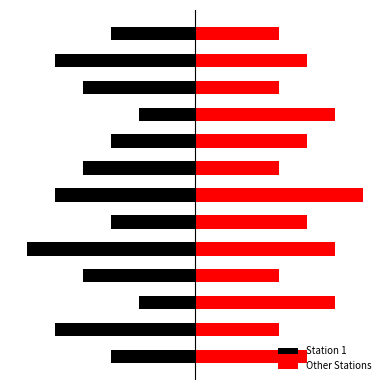

How many bars are there in each group?

2